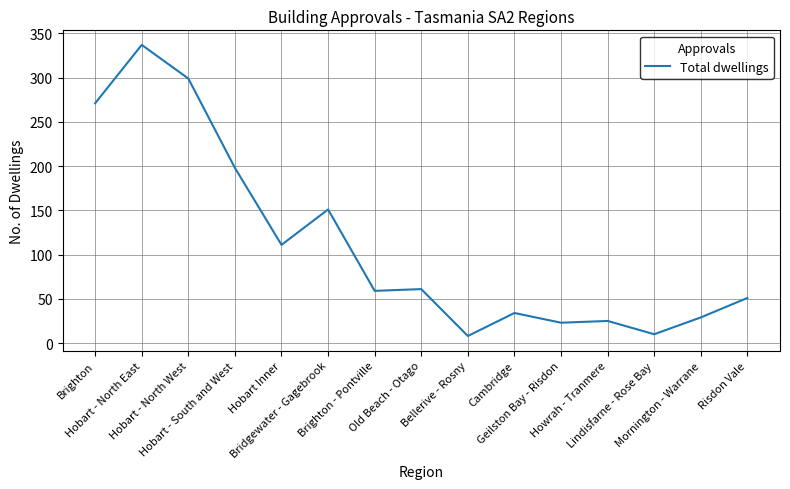

At which category does the data reach its first local peak?

Hobart - North East